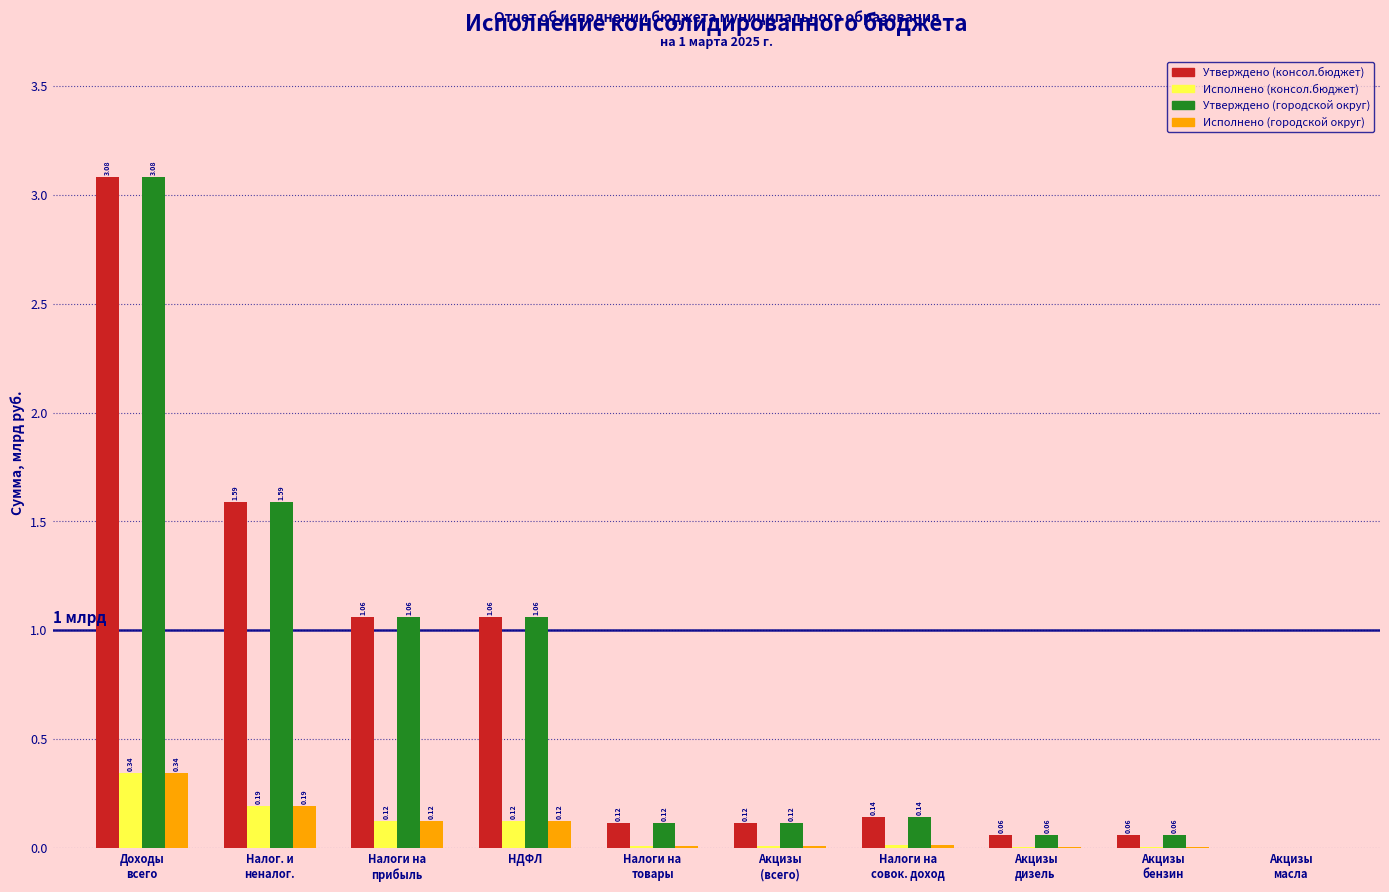

What is the sum of all Исполнено (консол.бюджет) values?

0.8